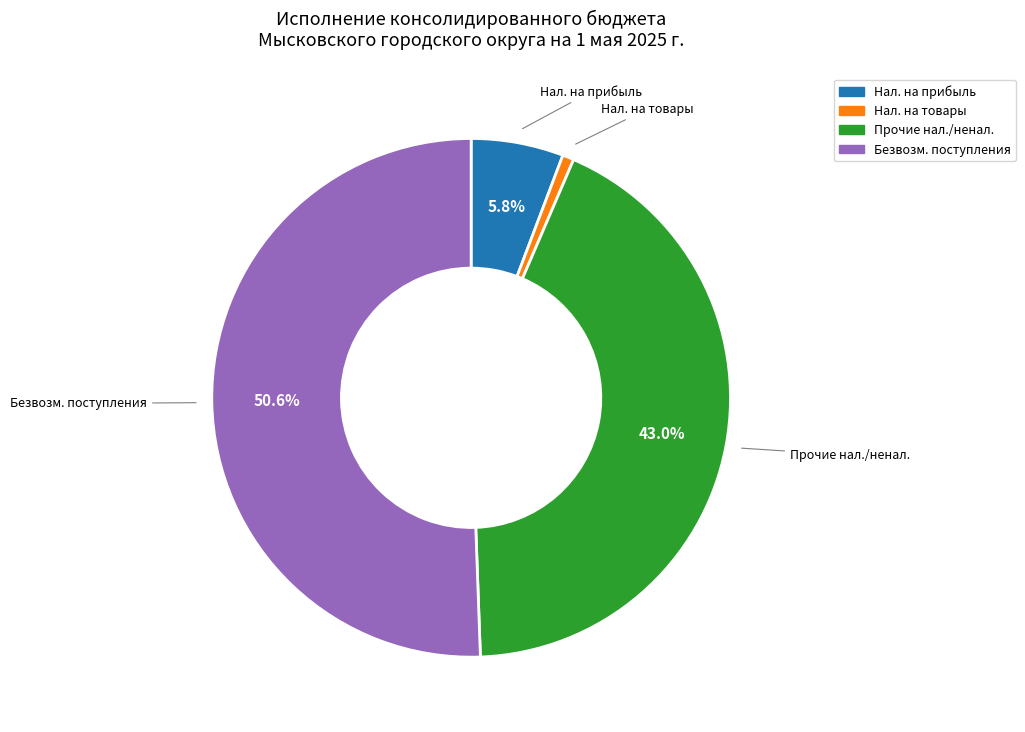

Does any single category account for the majority?

Yes